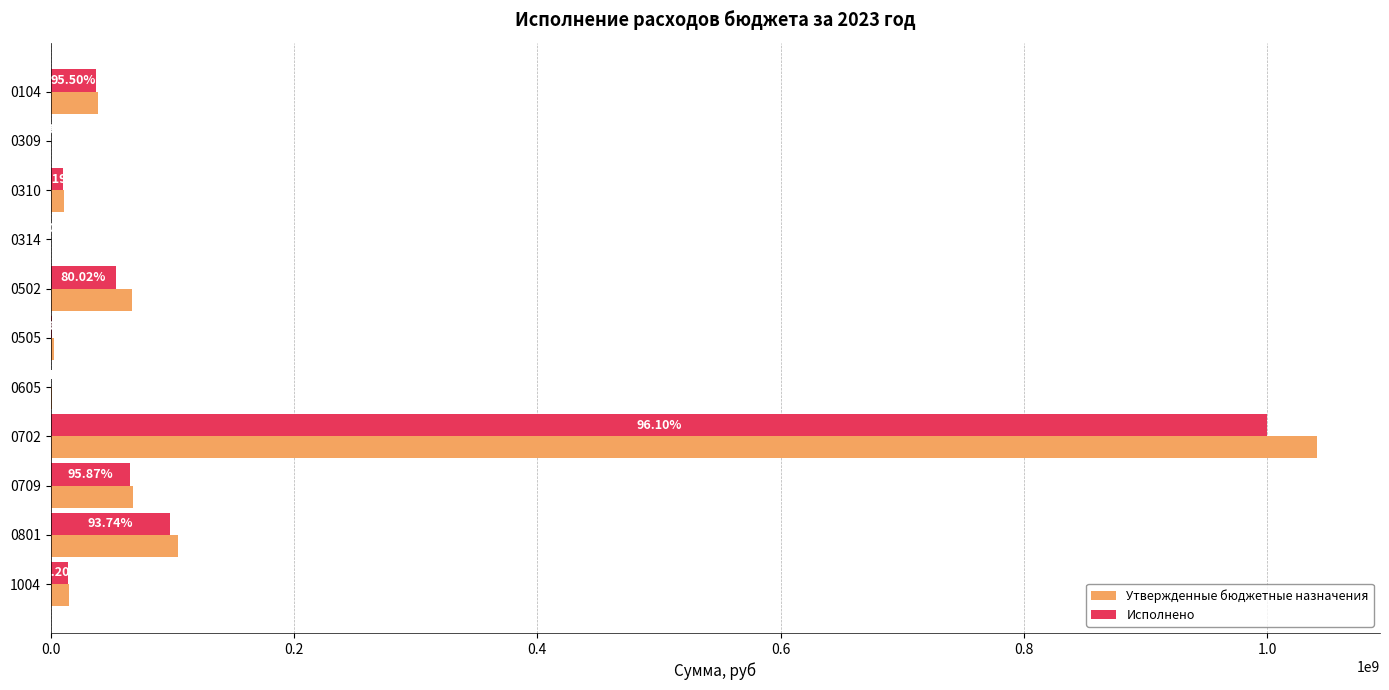

What are all the series names shown in the legend?

Утвержденные бюджетные назначения, Исполнено